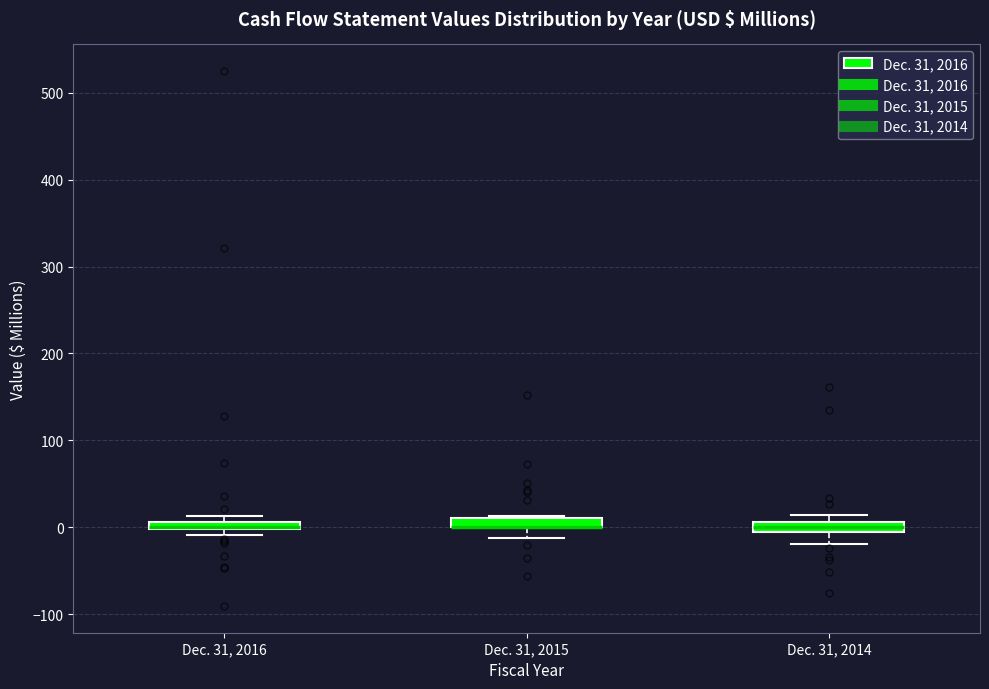

Where is the lower edge of the box for Dec. 31, 2014 on the y-axis? The values are not printed on the chart, so give them approximately, as read against the axis.

-10